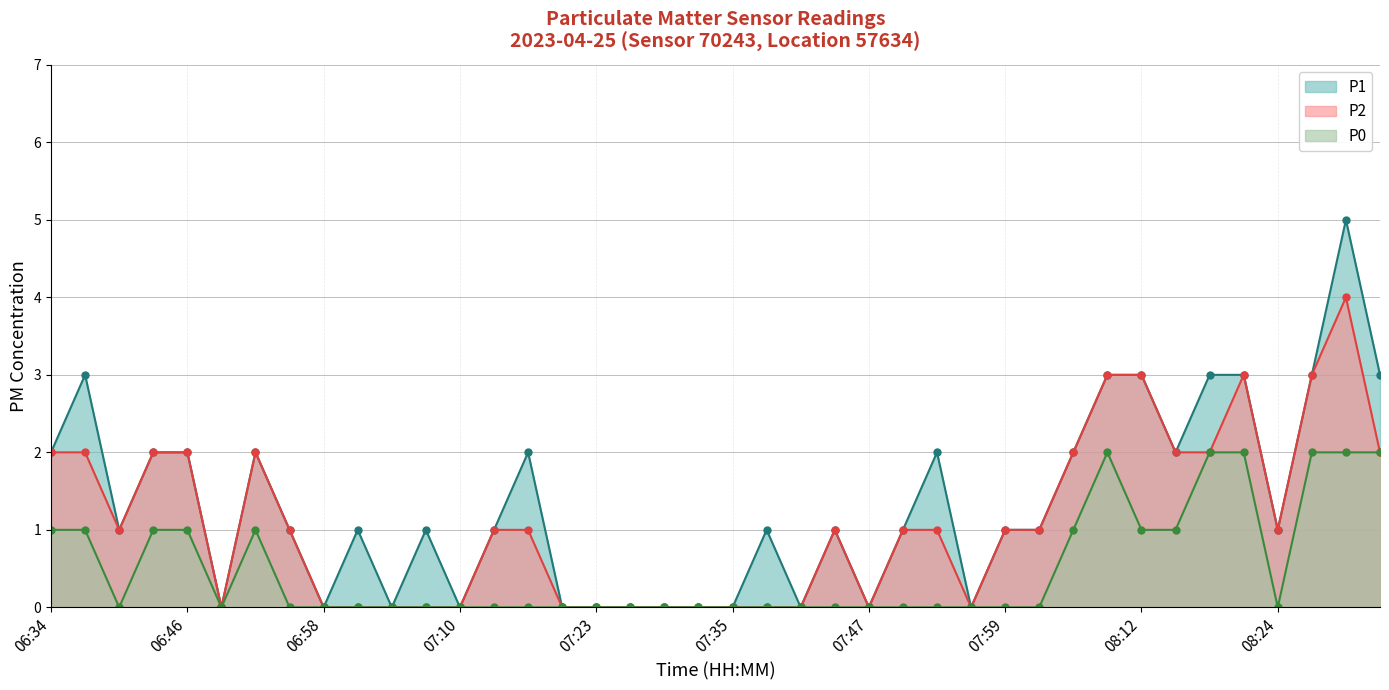

What is the maximum value shown in the chart?

5